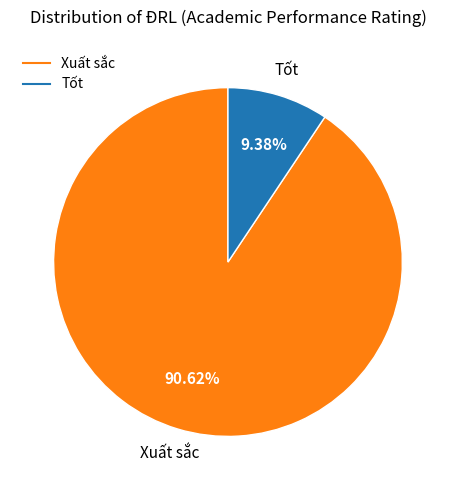

True or false: Tốt accounts for 3% of the total.

False